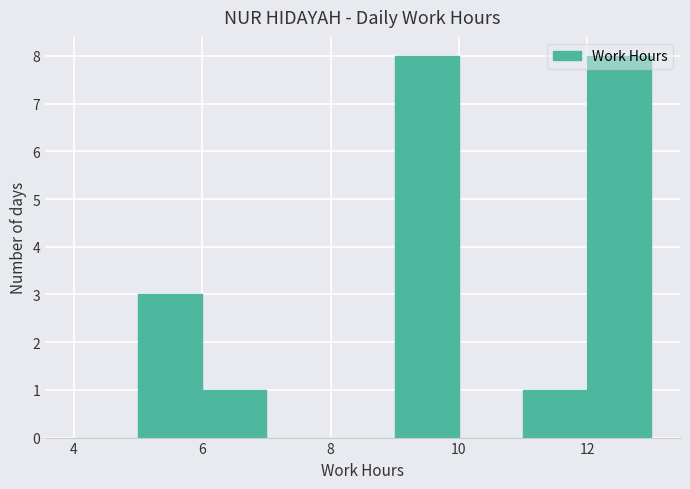

Reading left to right, transcribe this chart: for each bar, give the range it covers on the x-axis and its height. The values are not printed on the chart, so give them approximately, as read against the axis.

4 to 5: 0
5 to 6: 3
6 to 7: 1
7 to 8: 0
8 to 9: 0
9 to 10: 8
10 to 11: 0
11 to 12: 1
12 to 13: 8